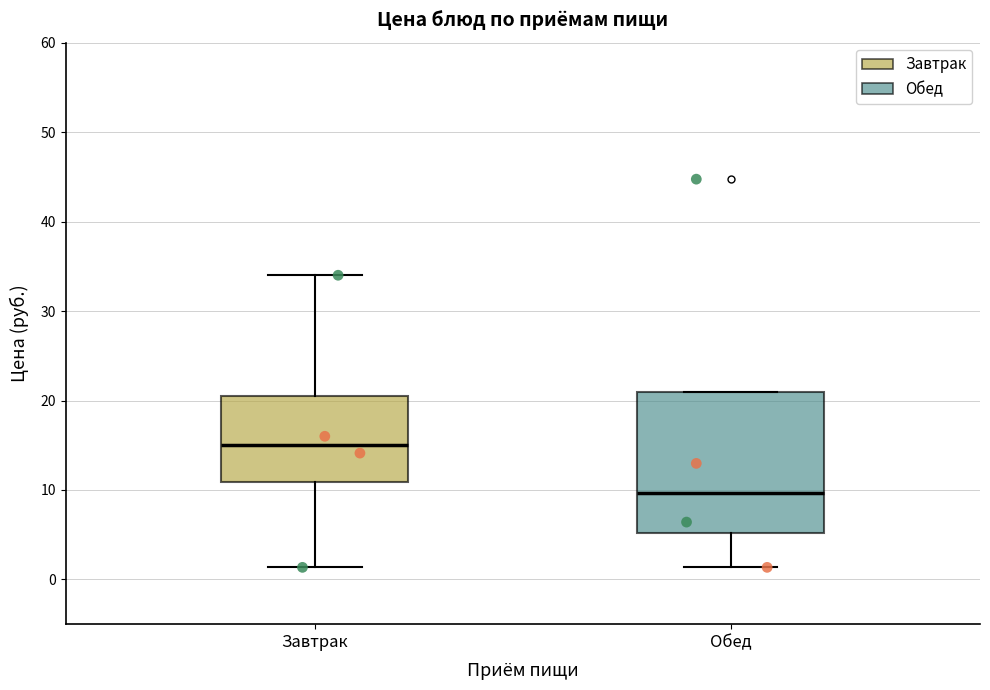

Where does the upper whisker of the box for Завтрак end on the y-axis? The values are not printed on the chart, so give them approximately, as read against the axis.

34